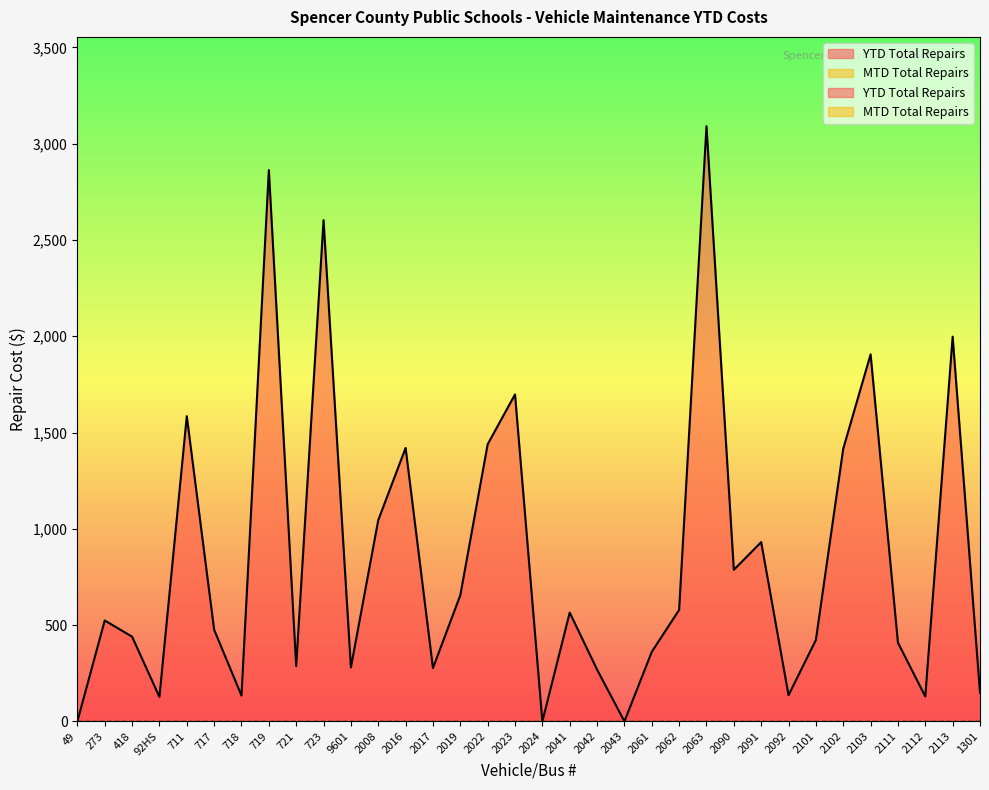

What is the sum of all values?

29003